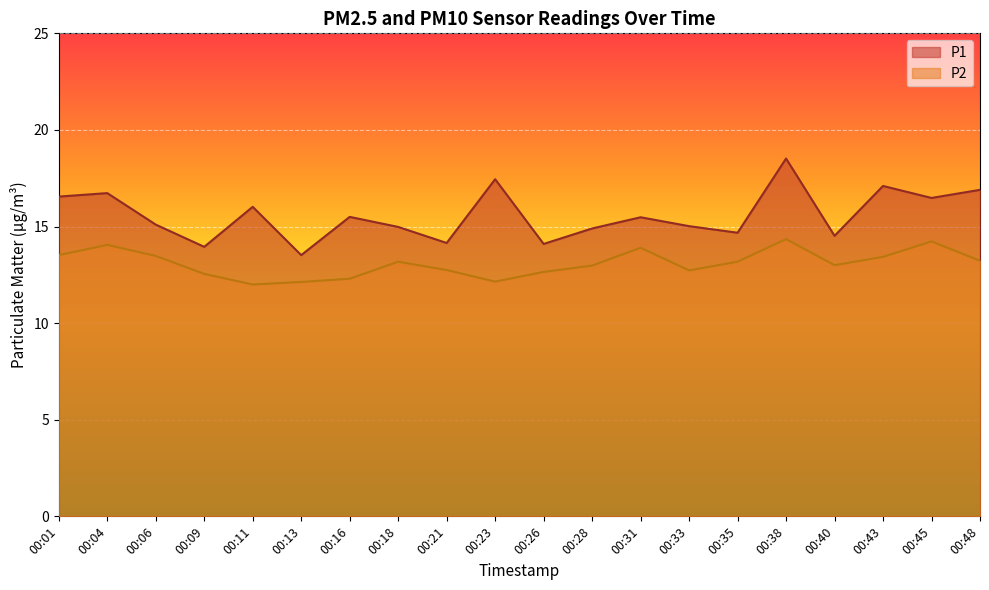

The P1 series shows 13.9 at 00:09. True or false?

True